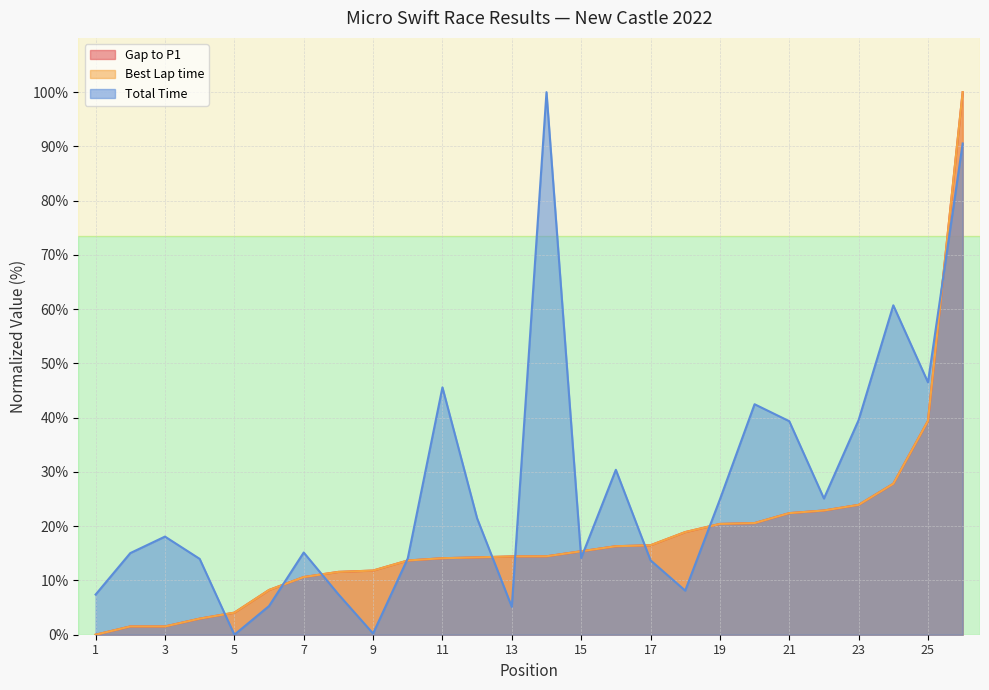

Where do Best Lap time and Gap to P1 first cross each other?

4 and 5